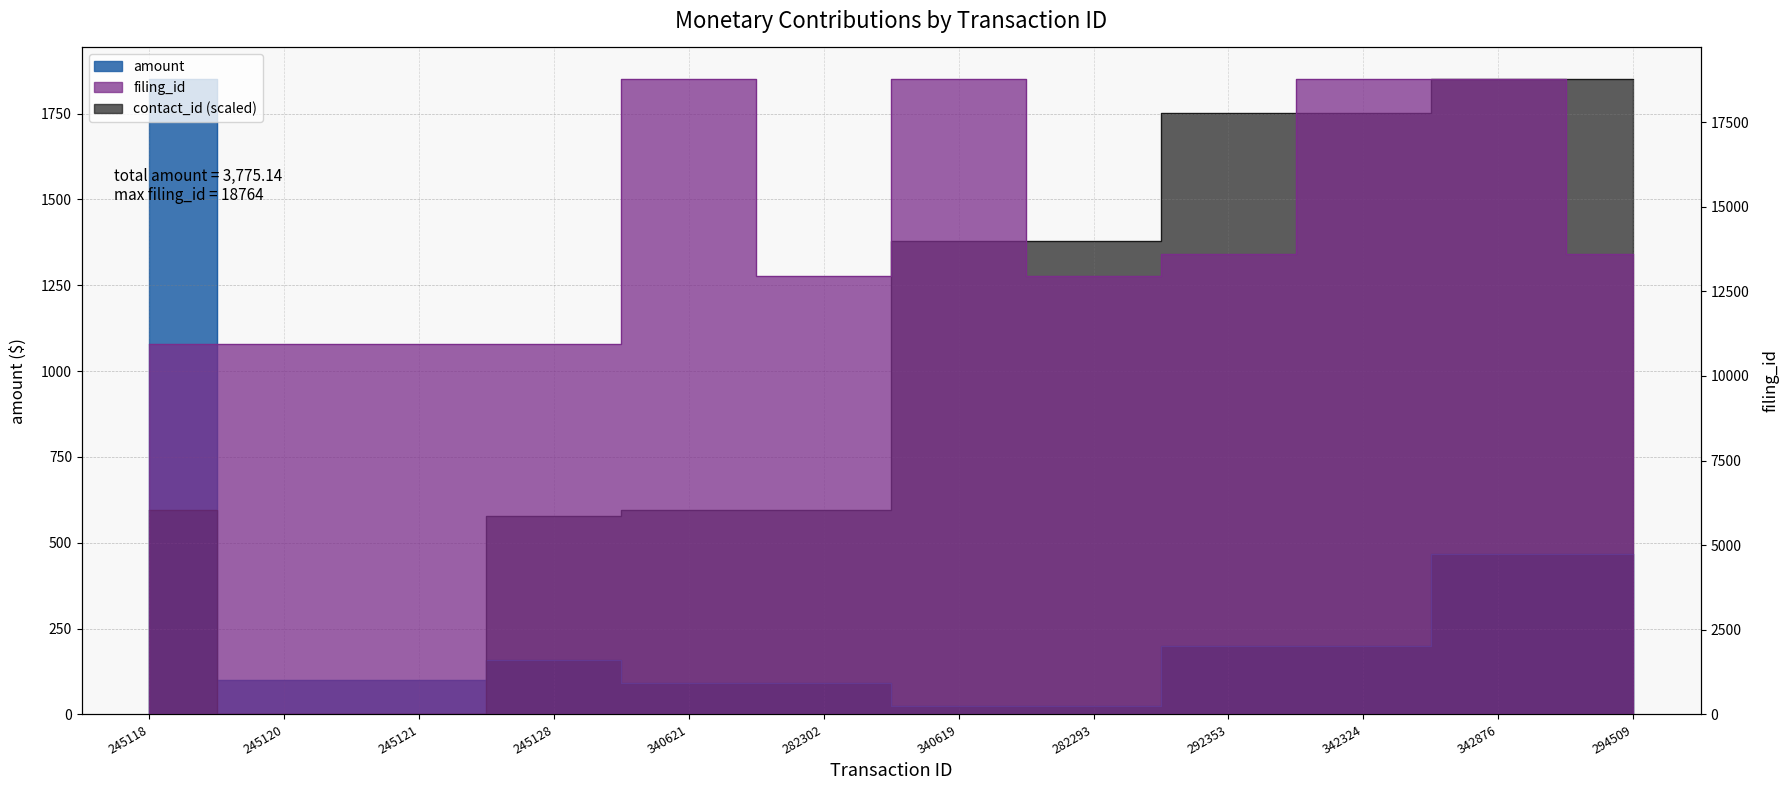

True or false: filing_id and amount cross at least once.

False